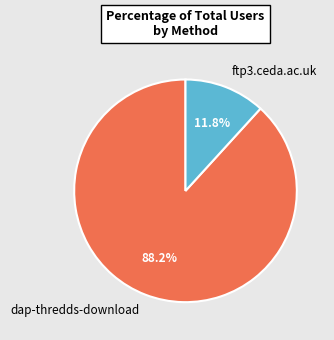

To the nearest percent, what is the combined percentage of dap-thredds-download and ftp3.ceda.ac.uk?

100%